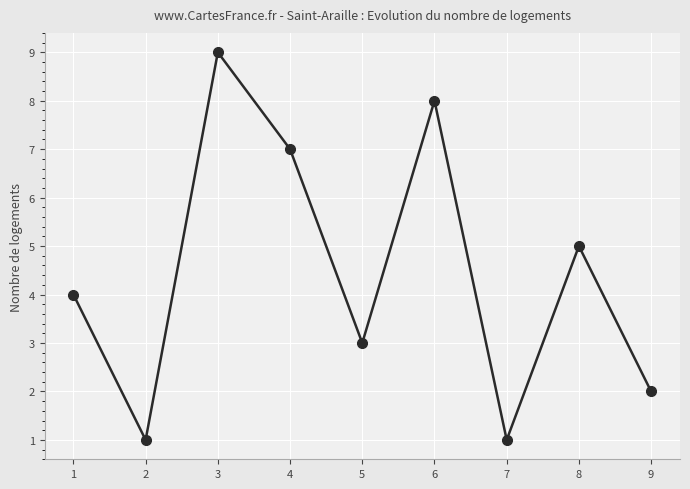

At which label is the value closest to 5?

8